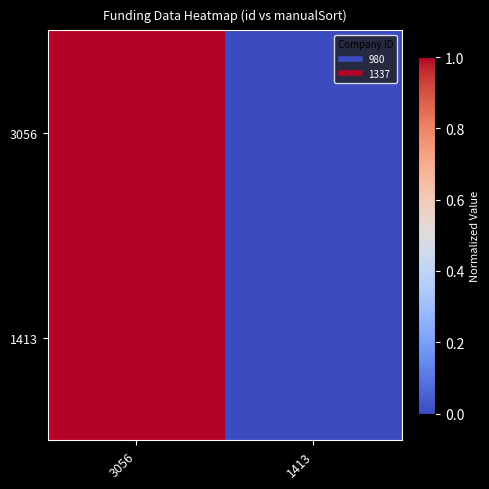

Count the number of categories in the chart.

2